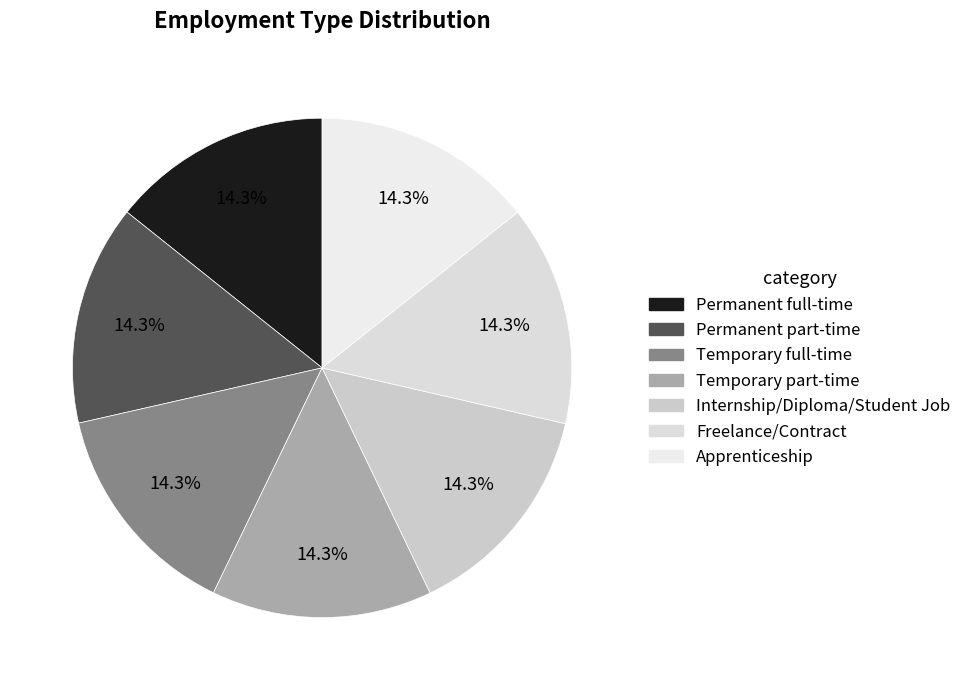

To the nearest percent, what portion does Temporary full-time represent?

14%